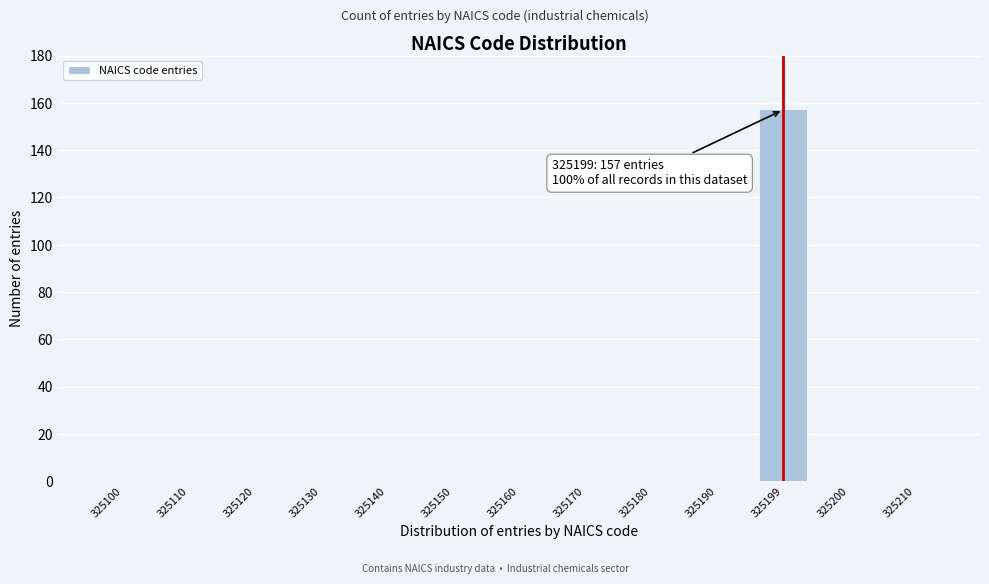

Reading right to left, extract all data points from this chart.

325210=0	325200=0	325199=157	325190=0	325180=0	325170=0	325160=0	325150=0	325140=0	325130=0	325120=0	325110=0	325100=0